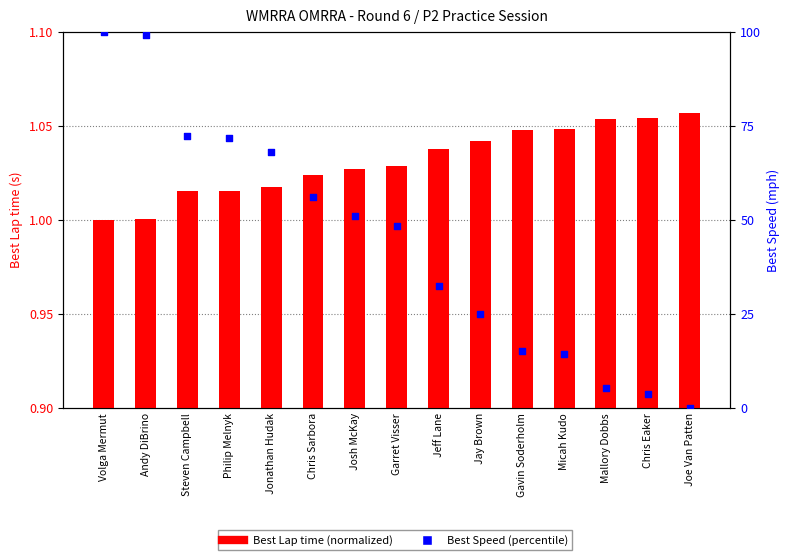

Which series reaches the minimum Y coordinate?

Best Speed (percentile)